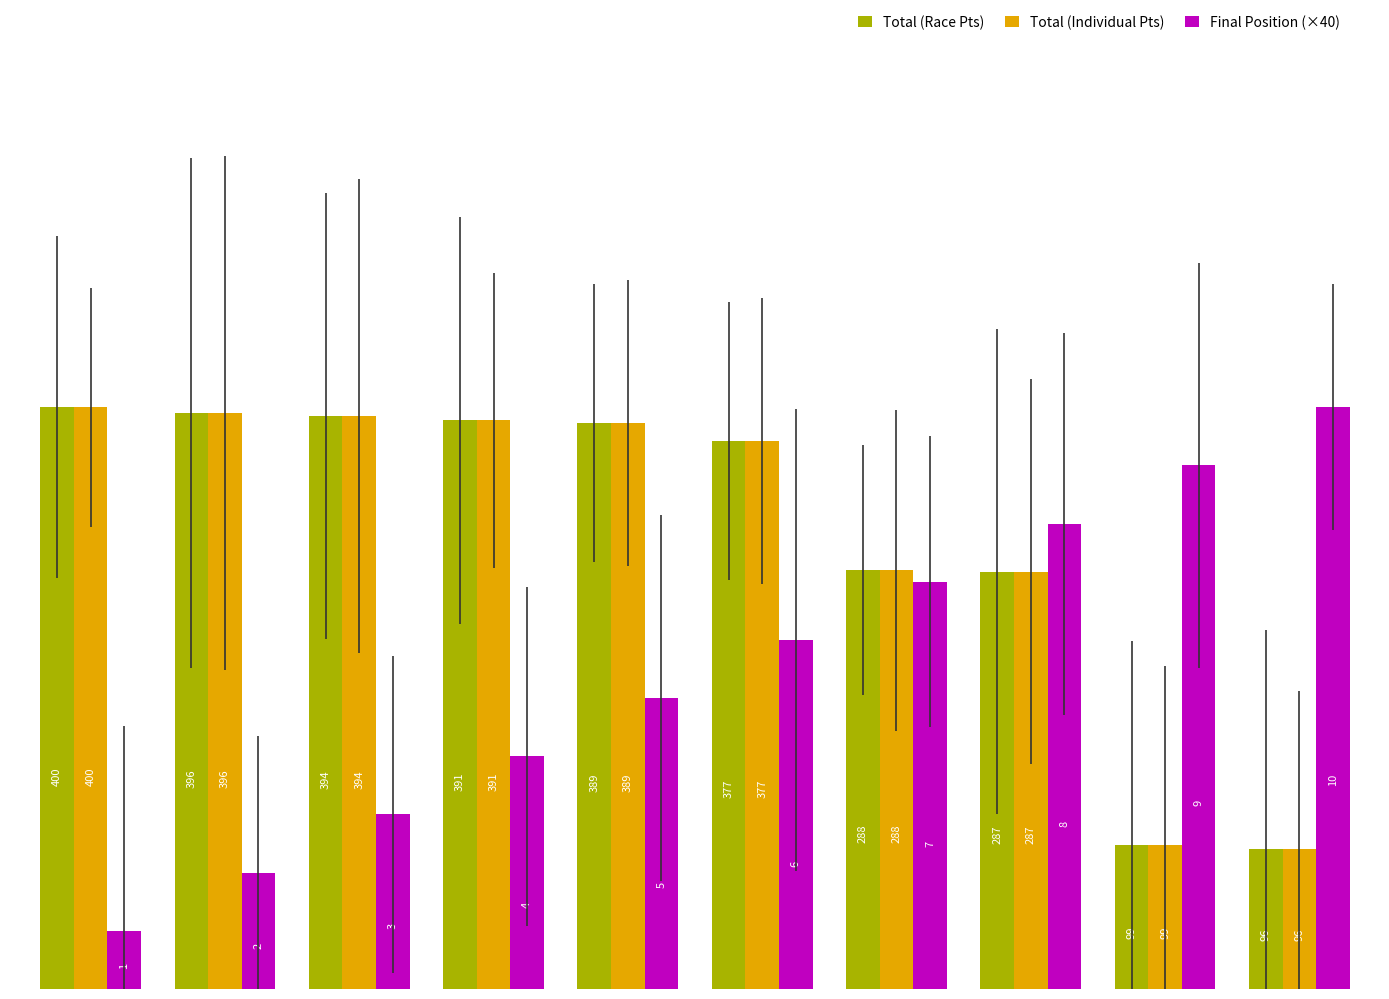

How many Final Position (×40) values are between 120 and 320?

6